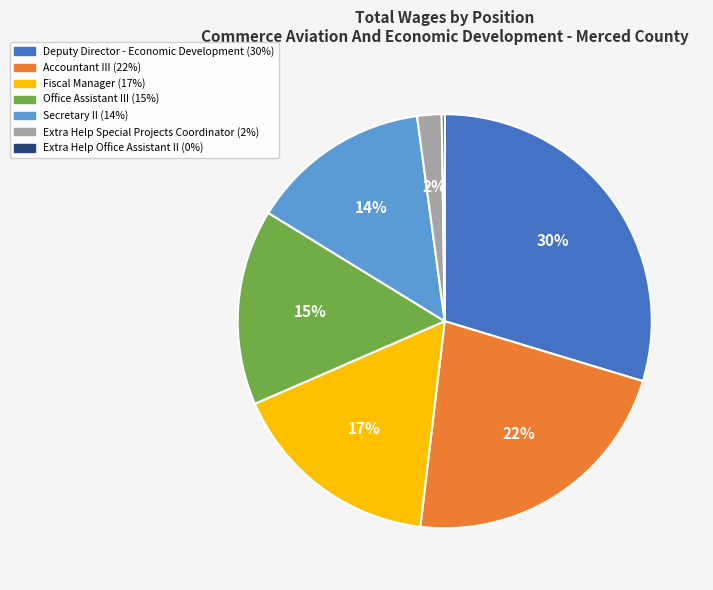

To the nearest percent, what percentage of the pie is Accountant III?

22%